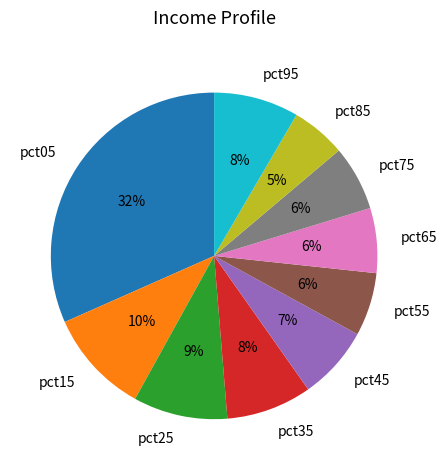

Between pct35 and pct25, which is larger?

pct25